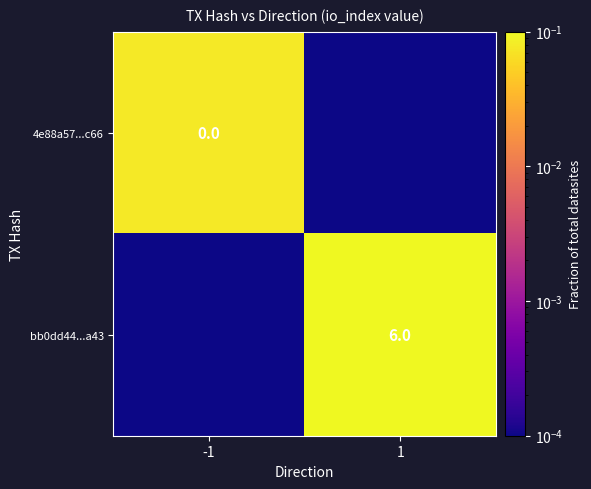

The value of bb0dd44...a43 at 1 is 6.0. True or false?

True